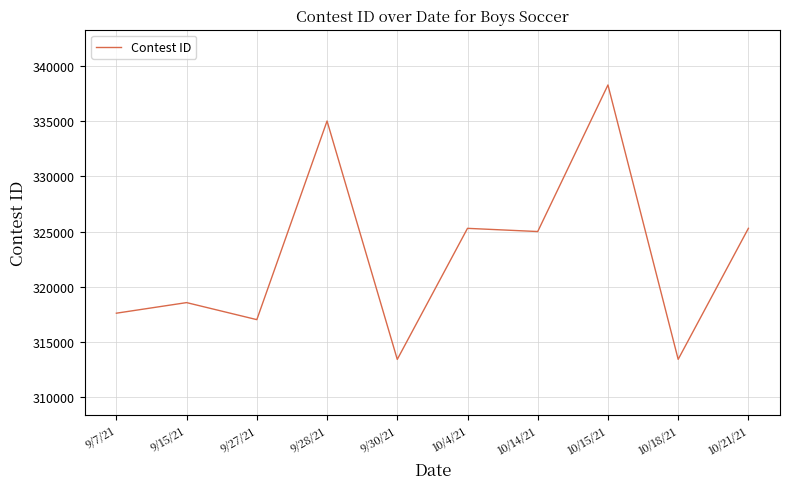

Is it true that the value at 10/4/21 is 325292?

True